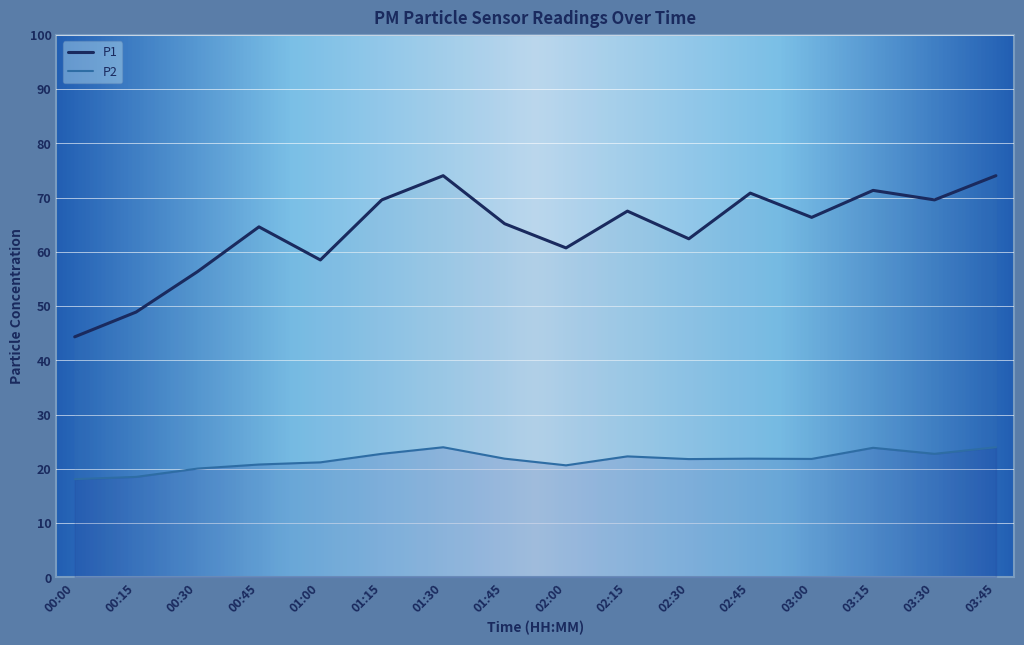

Rank the series at 01:30 from lowest to highest value.

P2, P1